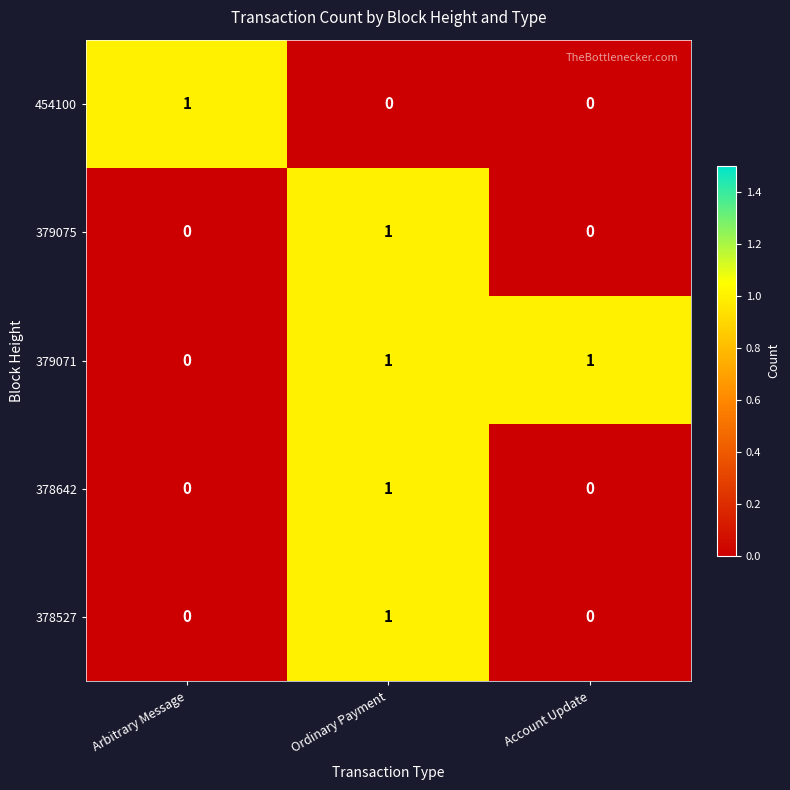

Where is 379071 nearest to the value 0?

Arbitrary Message